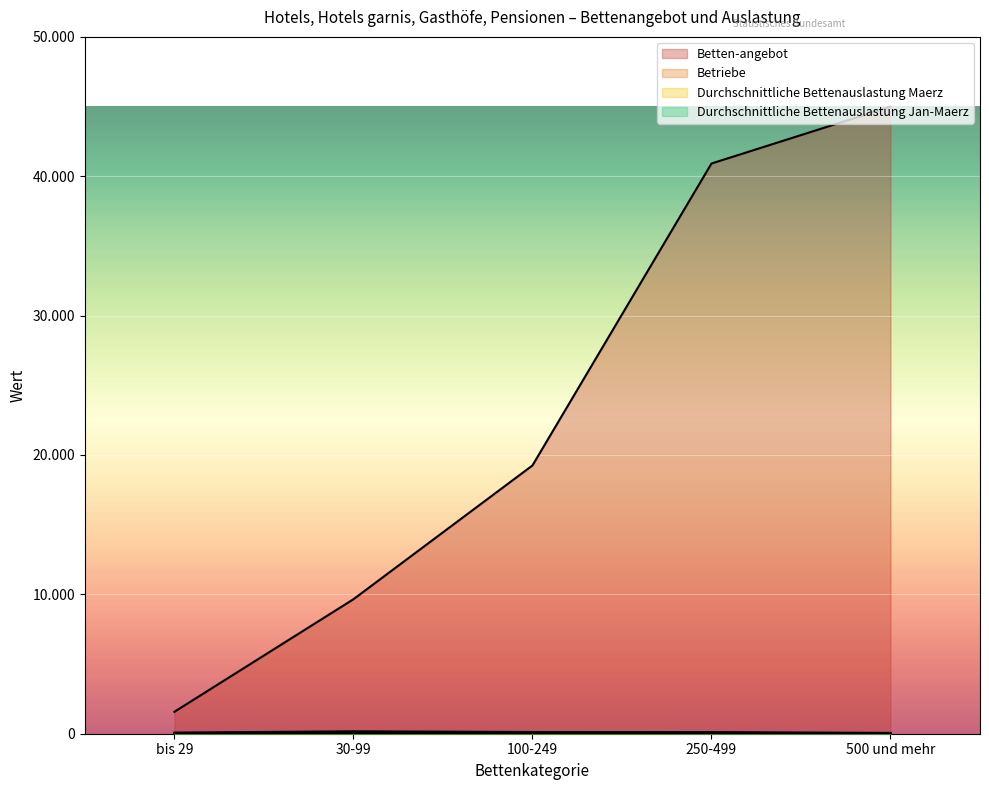

Rank the categories by Betten-angebot value from highest to lowest.

500 und mehr, 250-499, 100-249, 30-99, bis 29